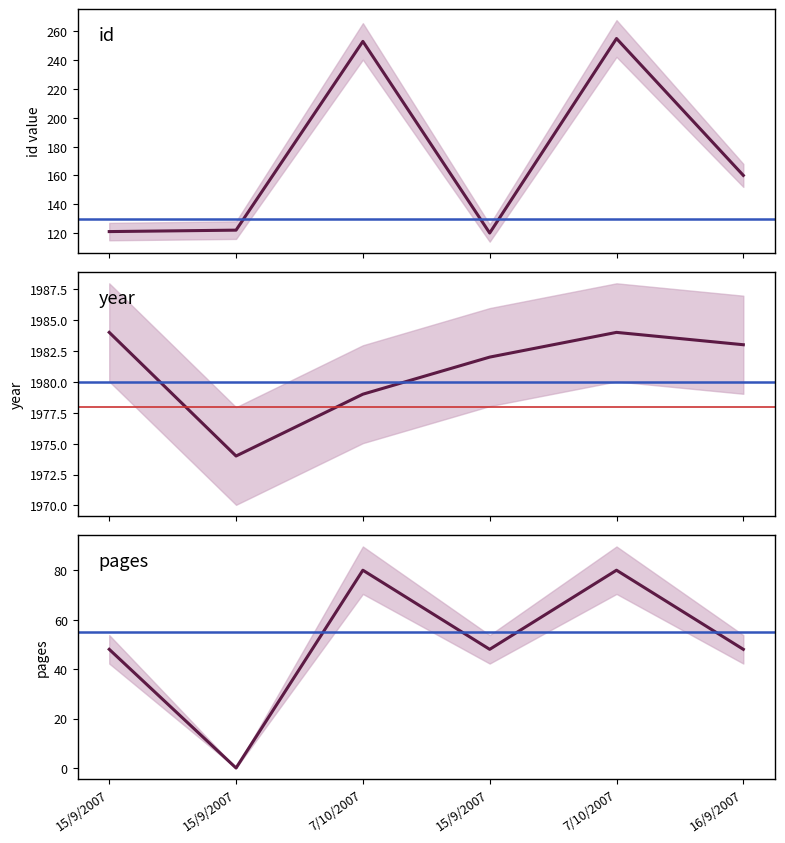

What is the difference between the maximum and minimum values in the pages series?

80